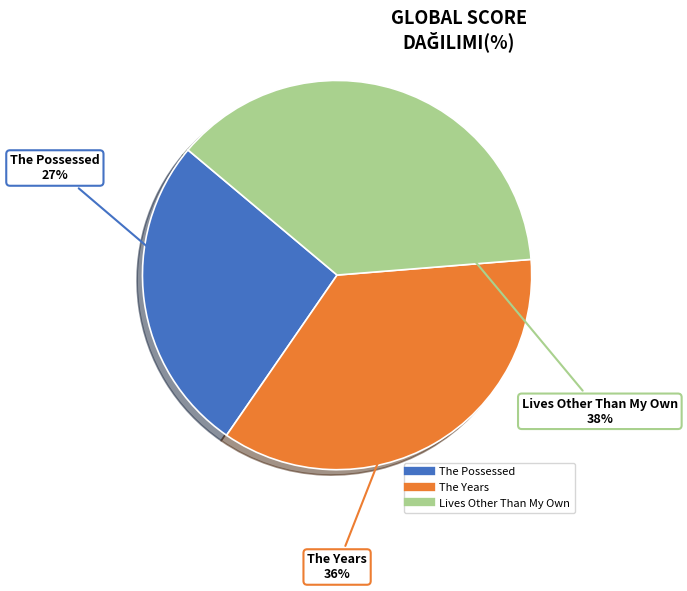

Which has a higher value, The Possessed or Lives Other Than My Own?

Lives Other Than My Own